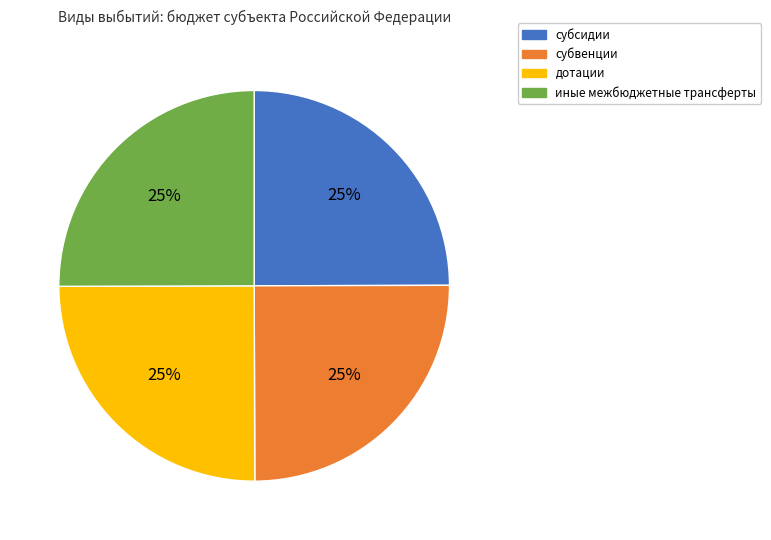

The дотации slice represents 19% of the pie. True or false?

False